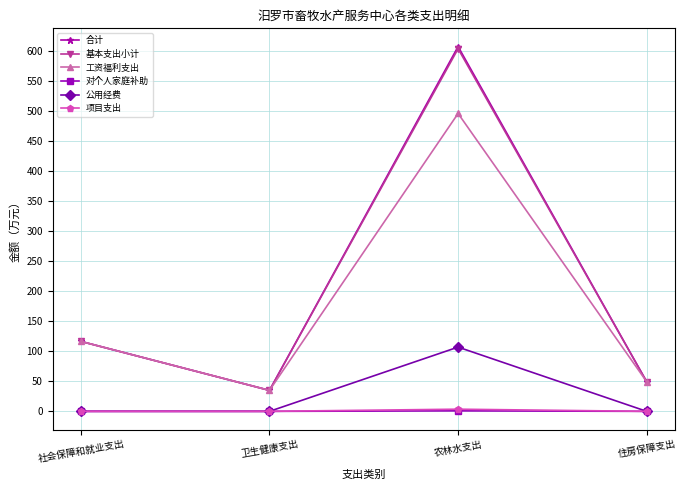

Between 卫生健康支出 and 农林水支出, which series saw the biggest shift?

合计